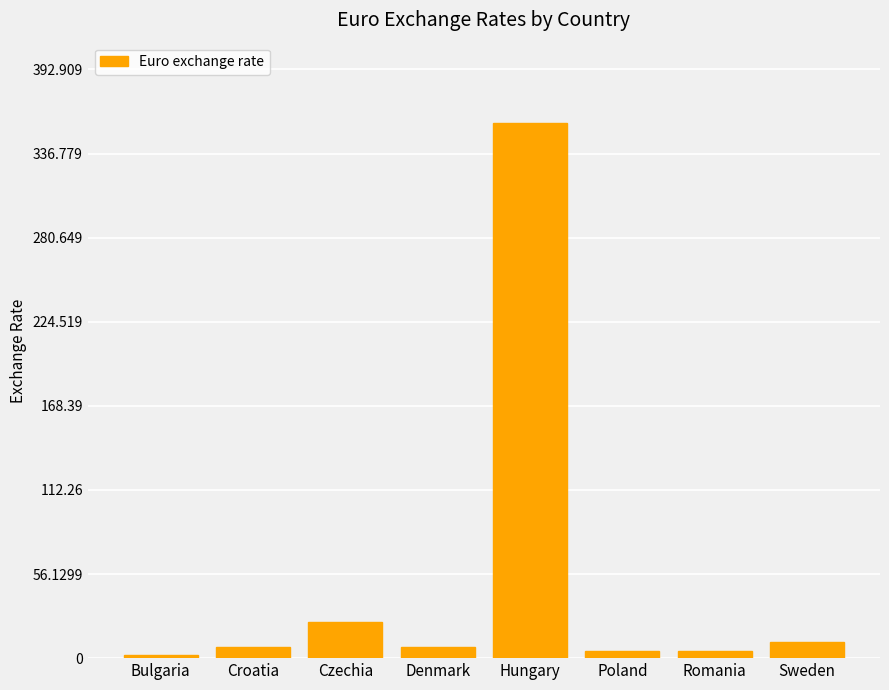

Is it true that the value at Hungary is 176.7?

False